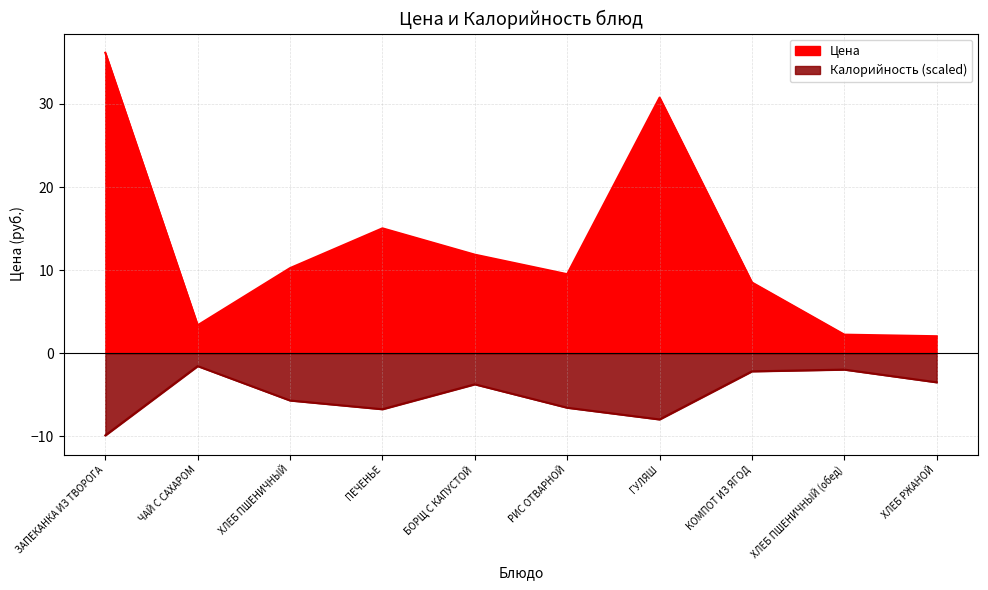

At how many categories does at least one series exceed -6?

10